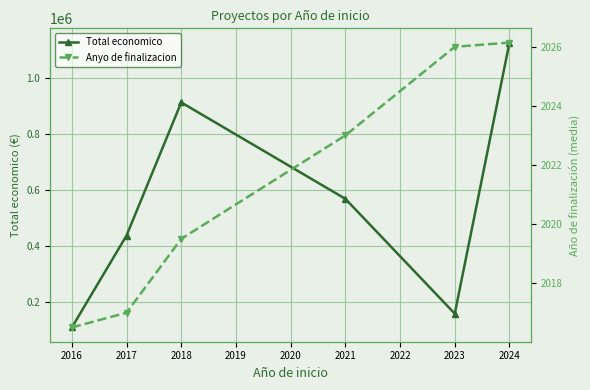

Count the number of data series in this chart.

2